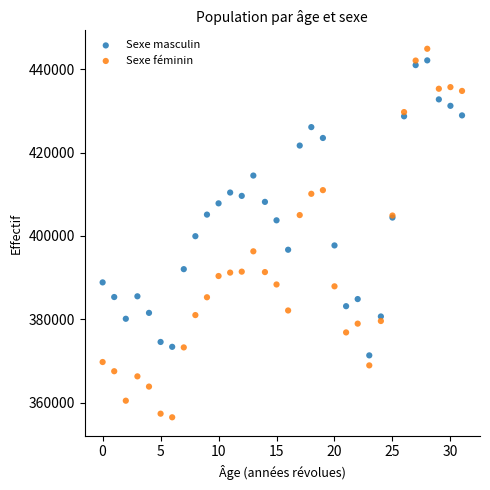

Which series has the largest Y range (max minus min)?

Sexe féminin